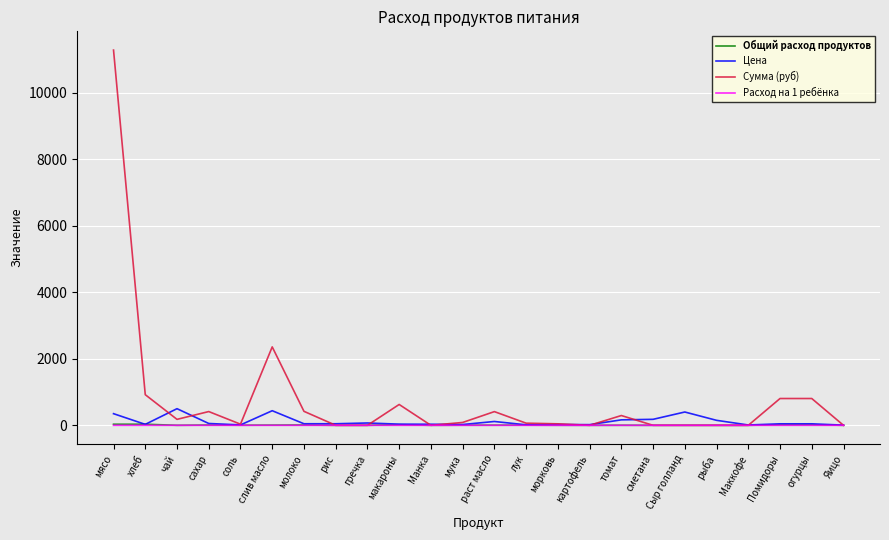

Between which two adjacent categories do Общий расход продуктов and Цена first intersect?

мясо and хлеб